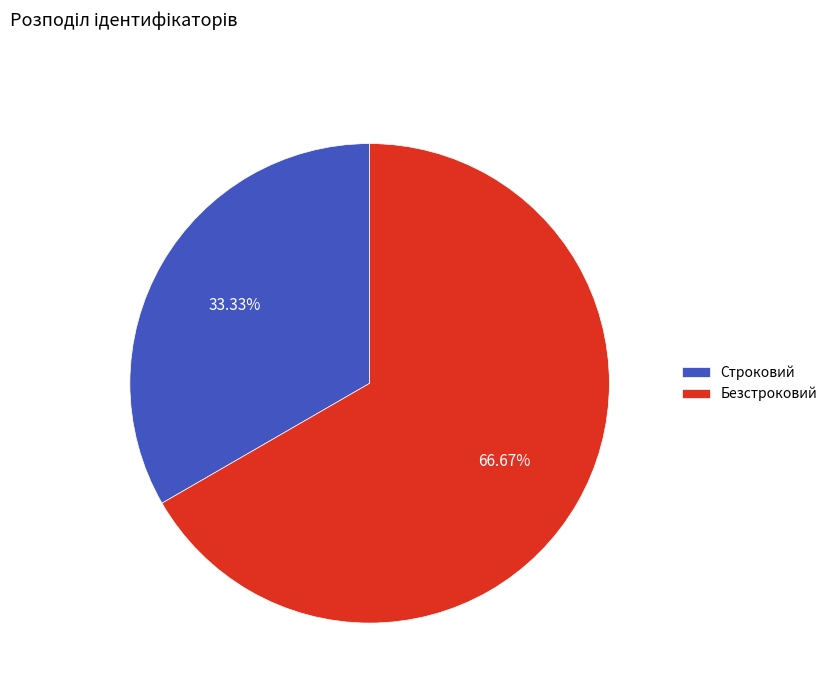

Is it true that Безстроковий is 67% of the pie?

True